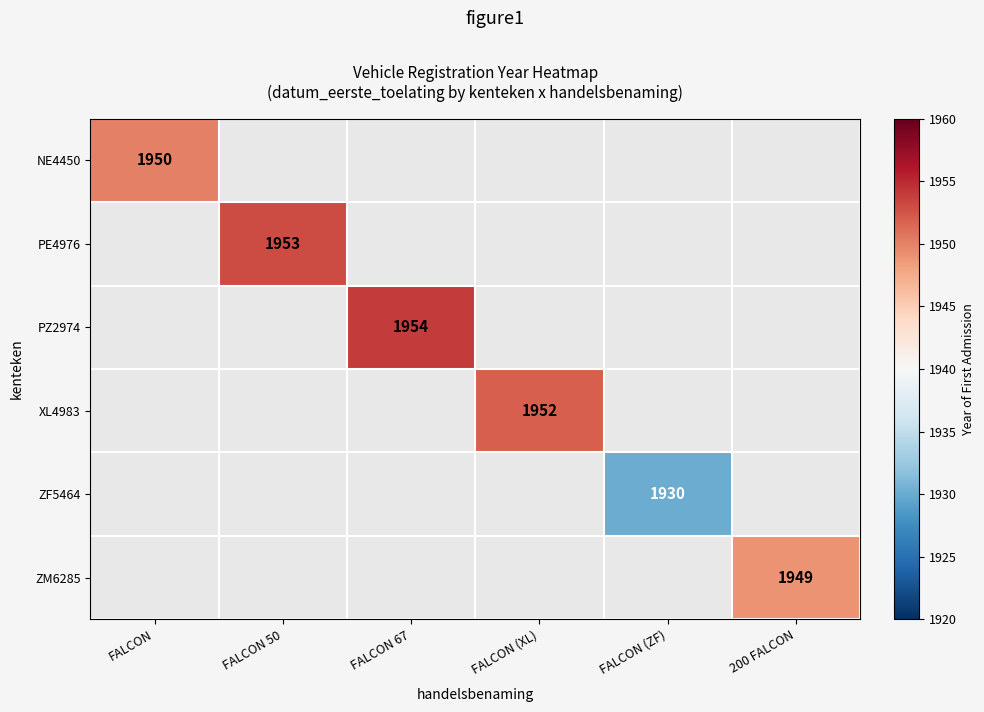

The PE4976 series shows 499.7 at FALCON 50. True or false?

False